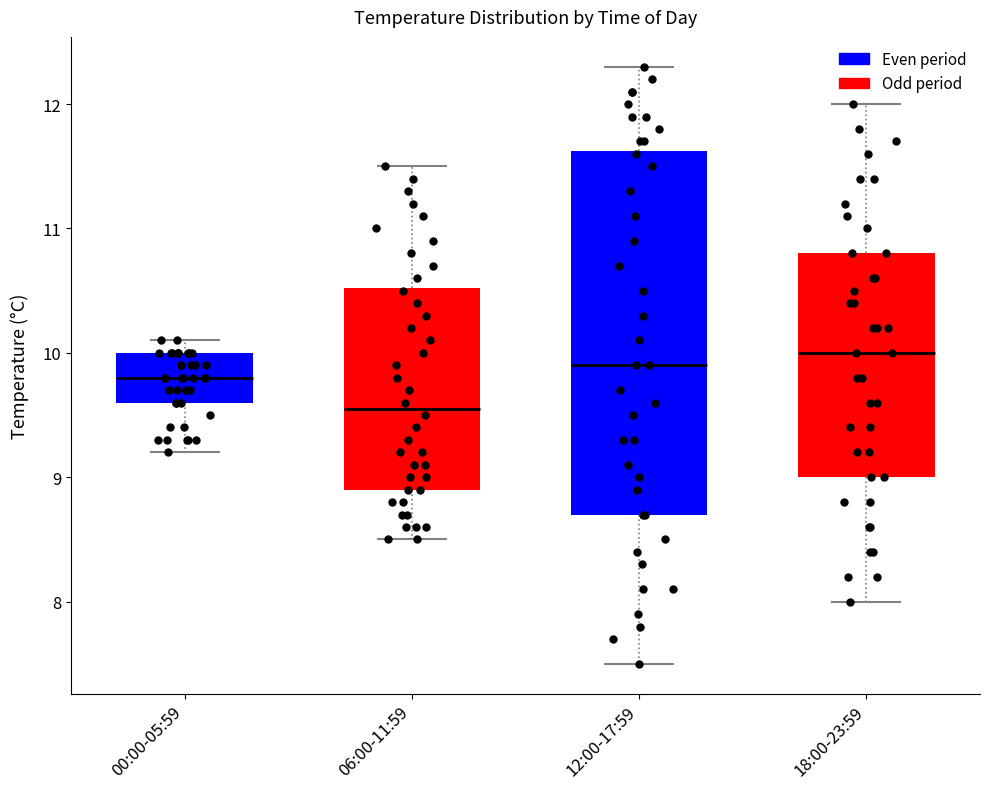

Which box is the tallest, from its lower edge to its upper edge?

12:00-17:59